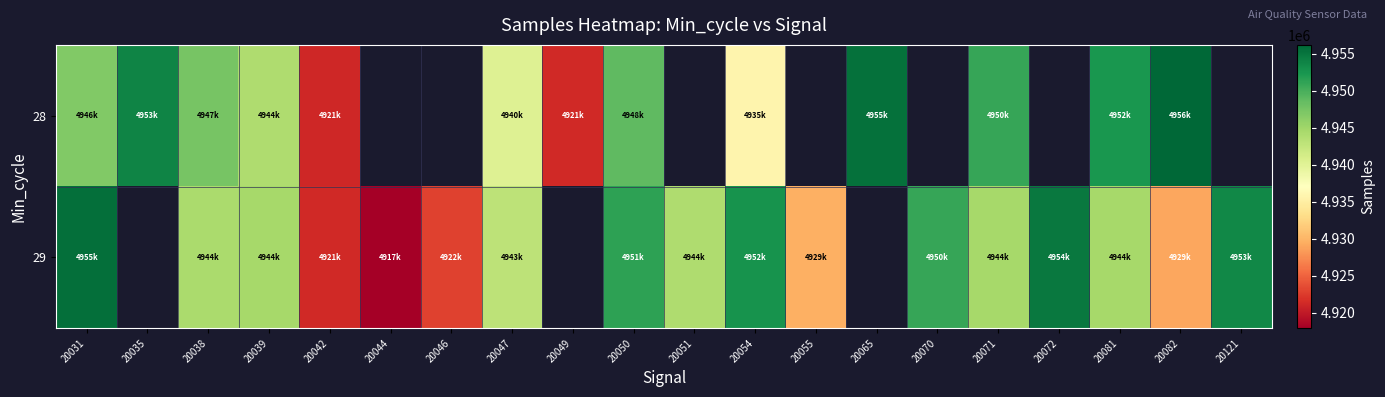

At how many categories does at least one series exceed 4932786?

15